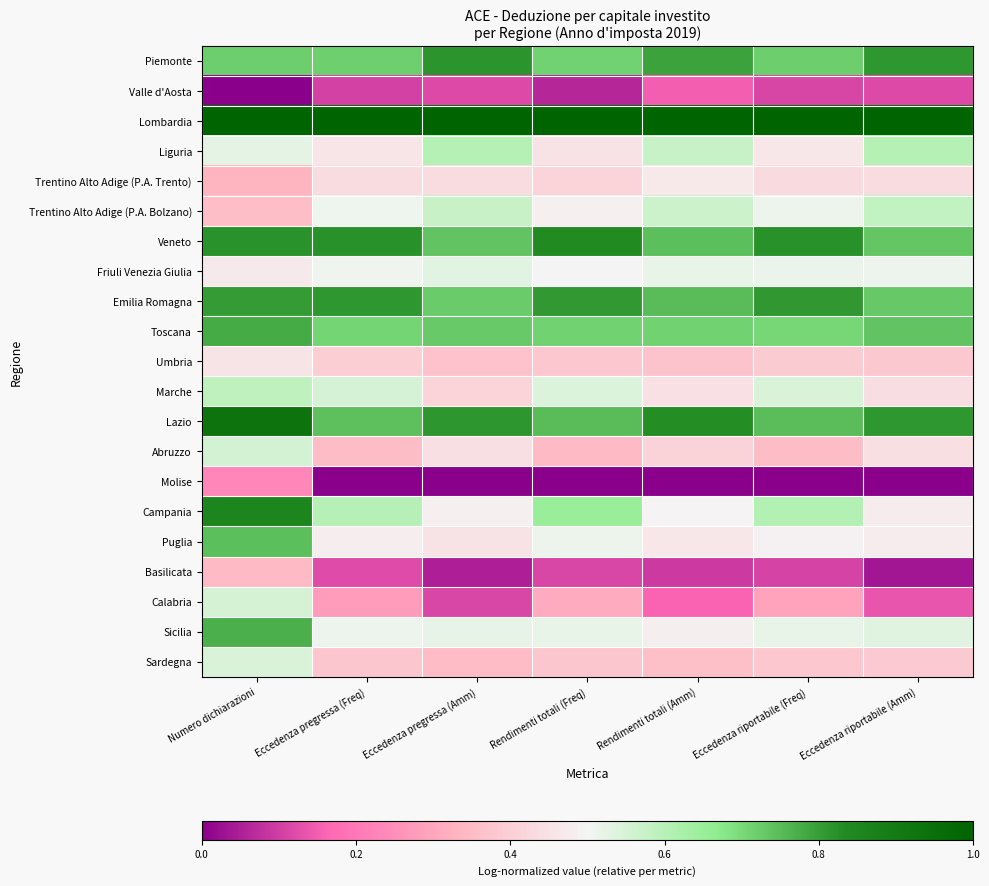

Which has a higher value, Rendimenti totali (Amm) or Rendimenti totali (Freq)?

Rendimenti totali (Amm)